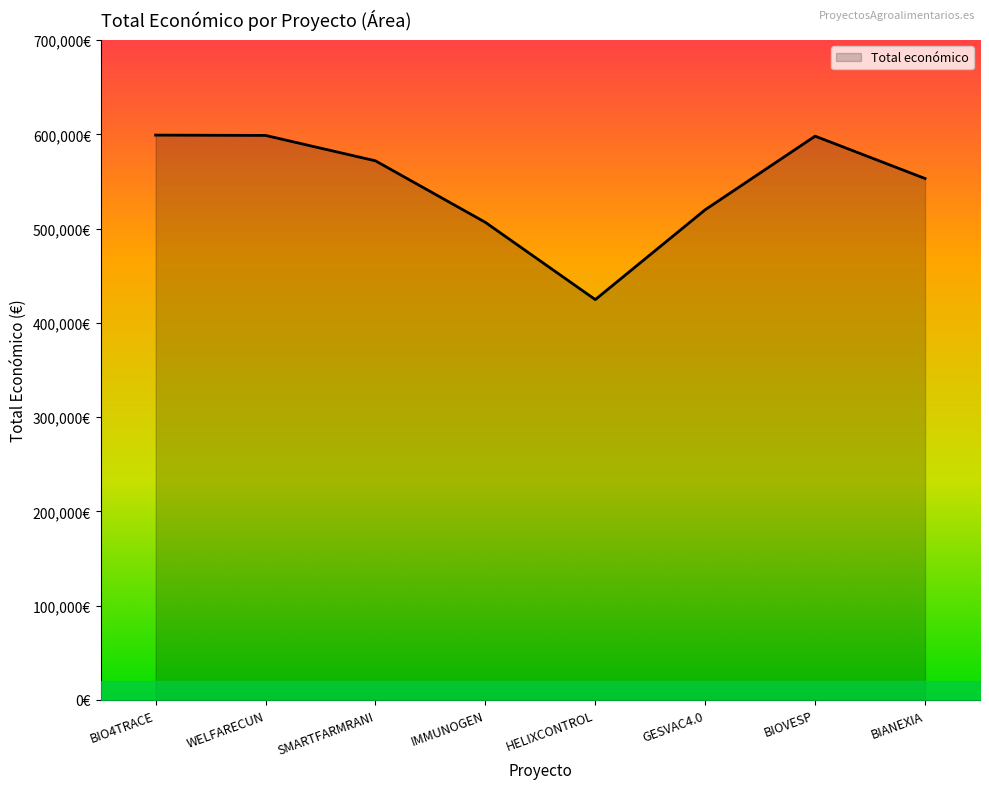

At which label does the data first exceed 571965?

BIO4TRACE